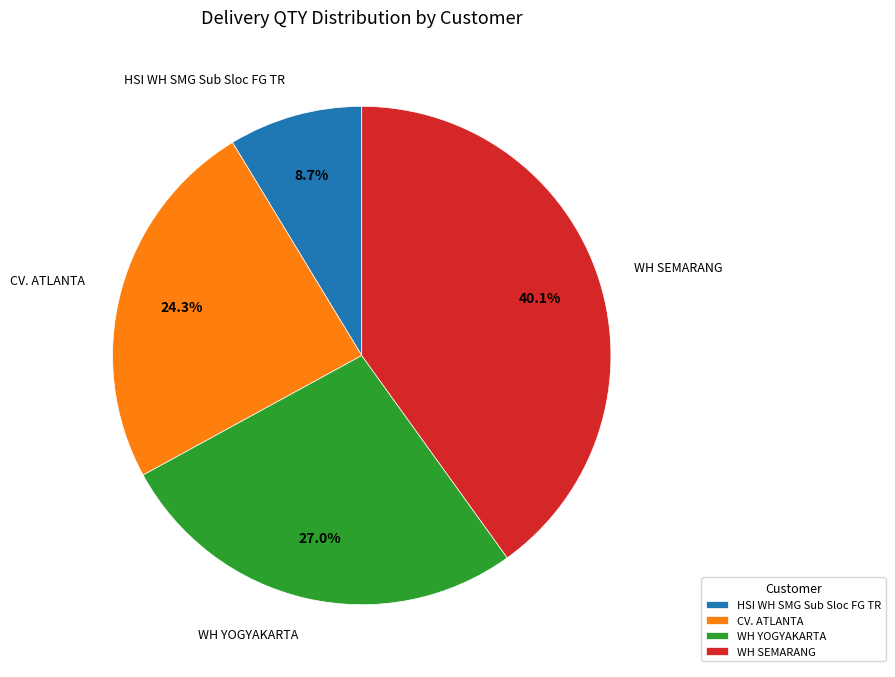

What is the total percentage of CV. ATLANTA and WH YOGYAKARTA?

51.2%